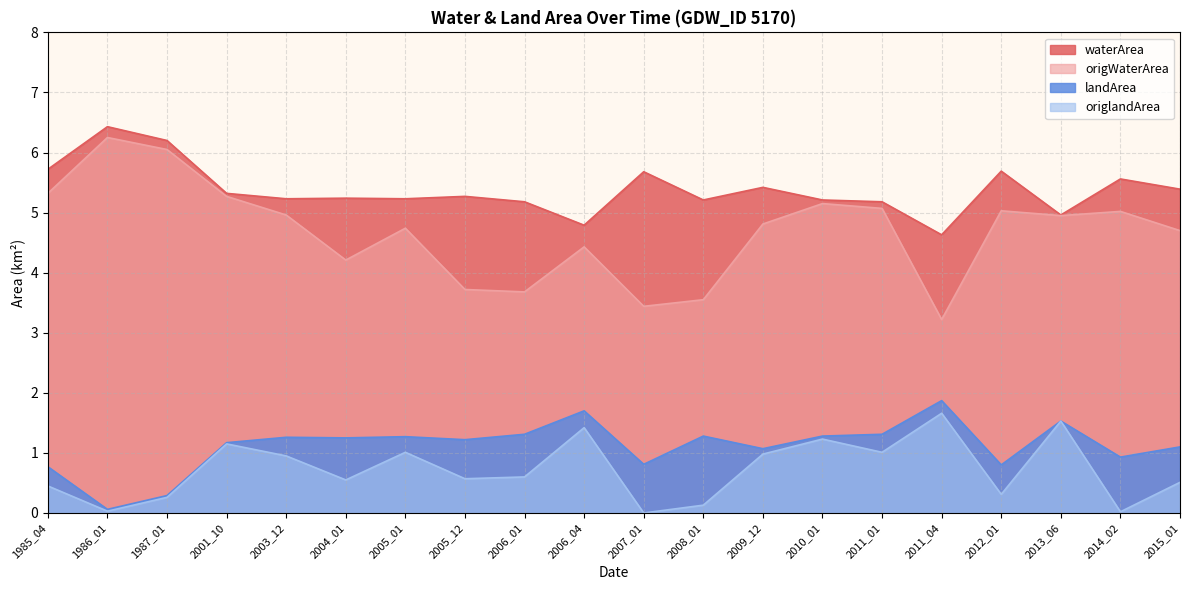

Is the value of origWaterArea at 2015_01 greater than the value of origlandArea at 2001_10?

Yes